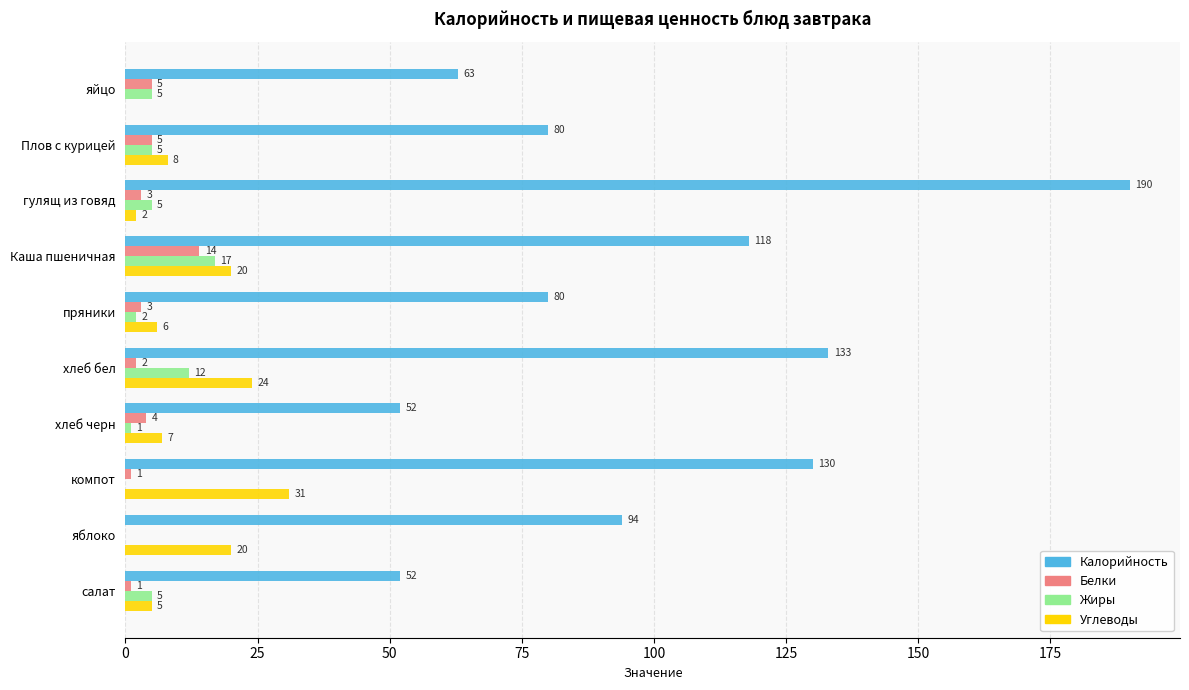

Which series changed the most between гулящ из говяд and пряники?

Калорийность